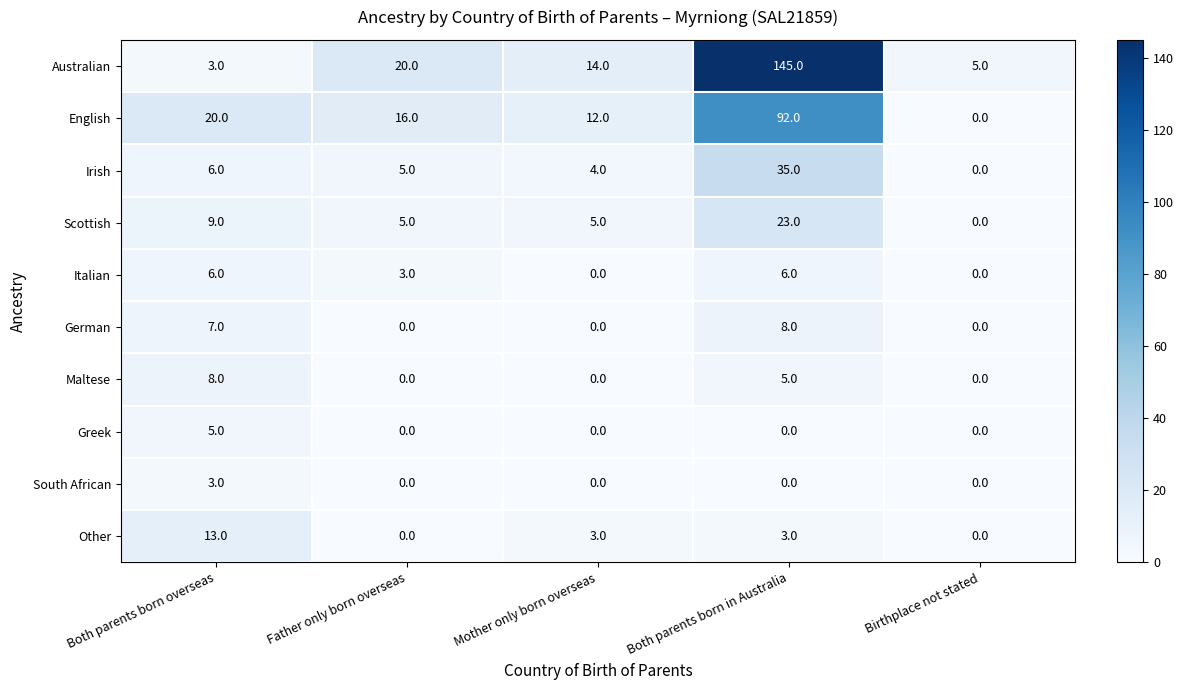

How many categories are shown in the chart?

5